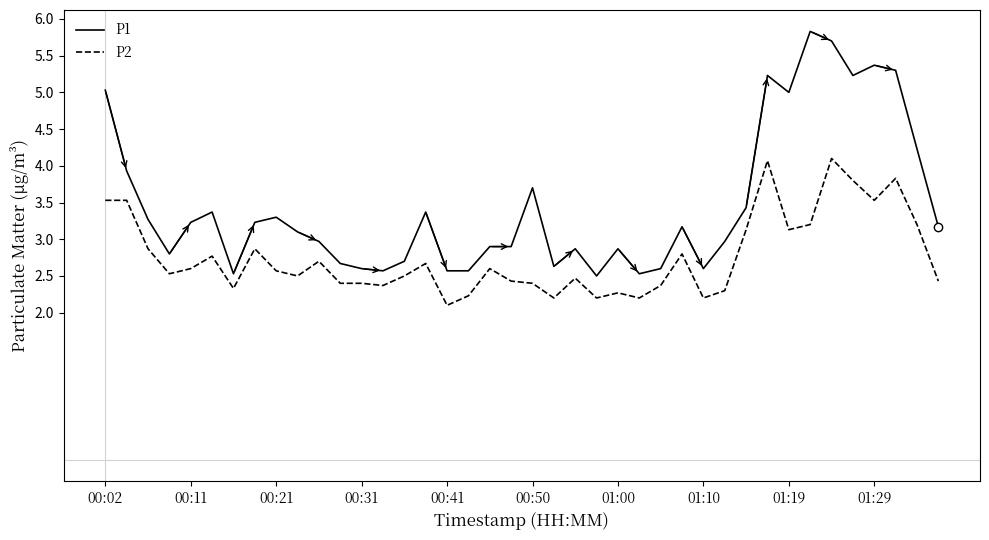

What is the difference between the second highest and minimum values in the P1 series?

3.2